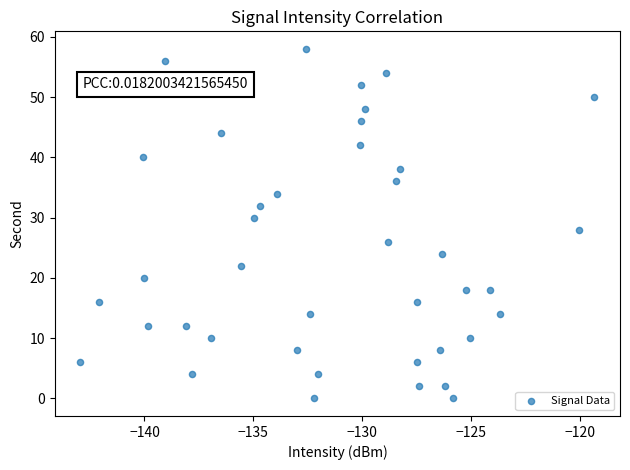

What is the range of Y values (max minus min)?

58